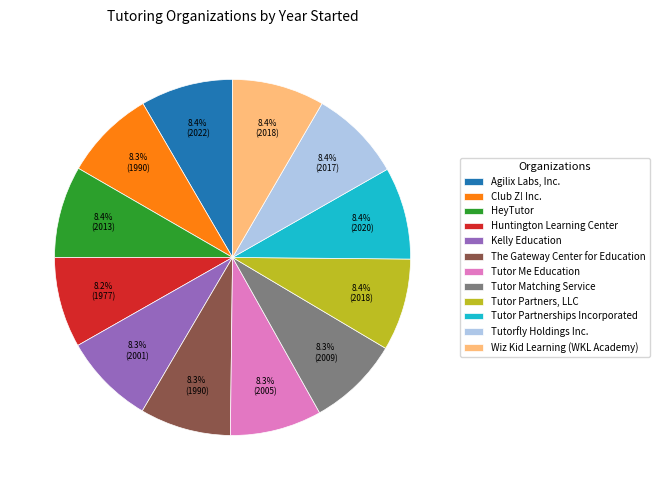

How many segments does this pie chart have?

12